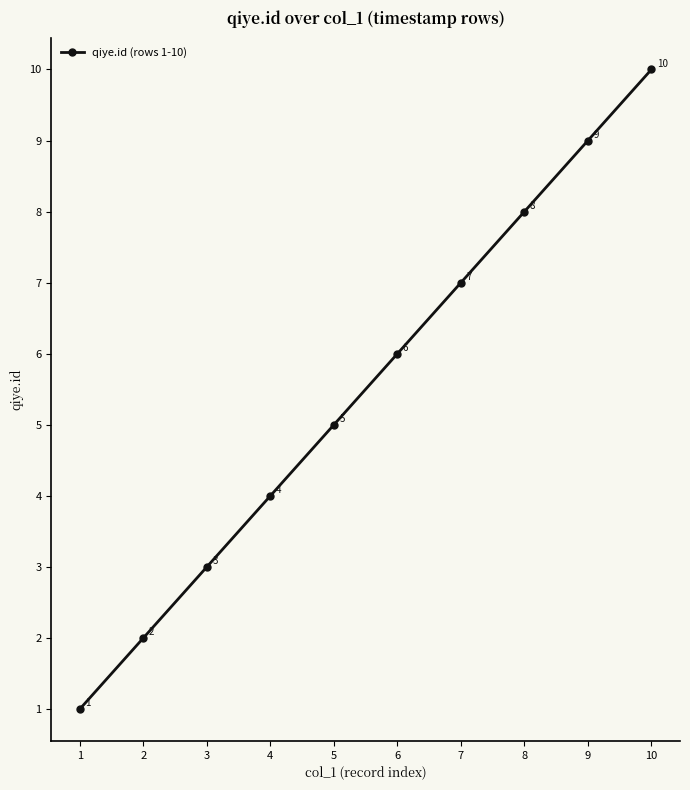

Reading right to left, extract all data points from this chart.

10	9	8	7	6	5	4	3	2	1